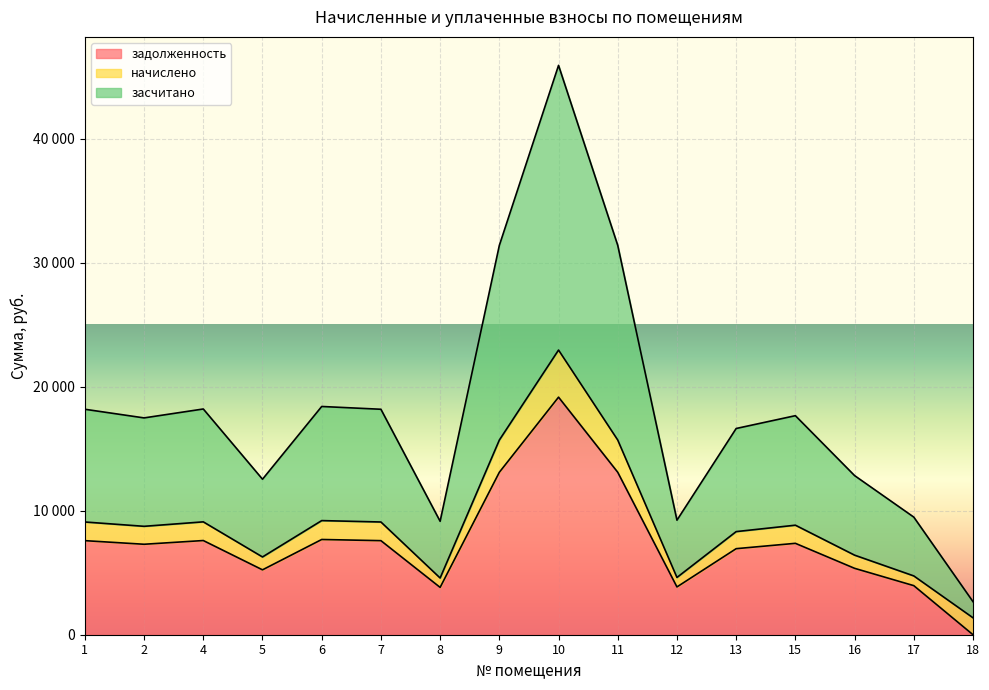

Is it true that засчитано equals 31393.3 at 9?

True